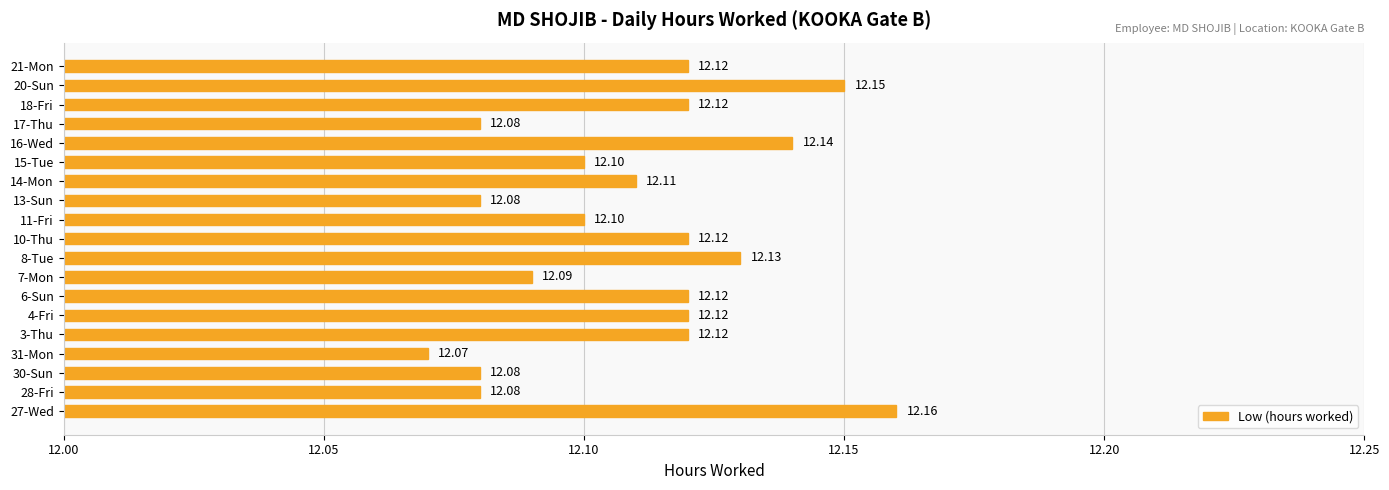

What is the change in value from 7-Mon to 20-Sun?

+0.1